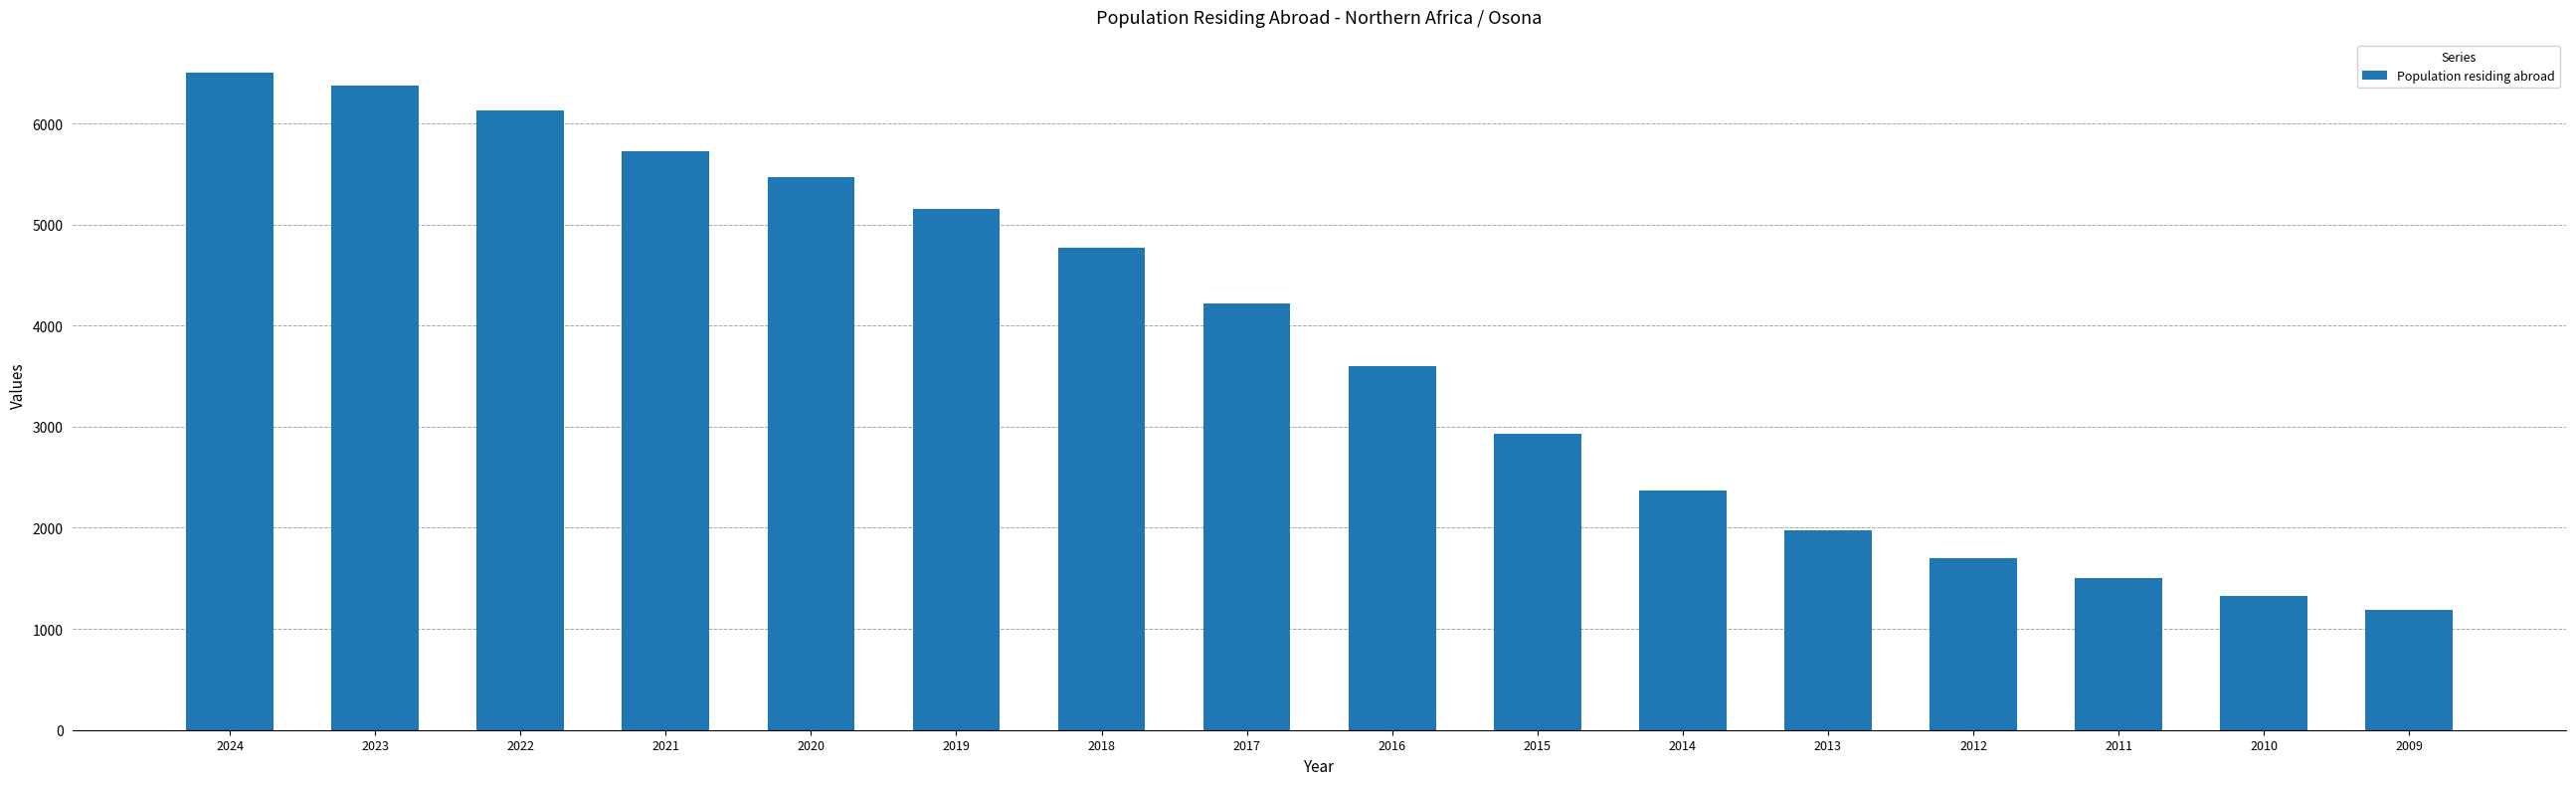

Count the number of data series in this chart.

1